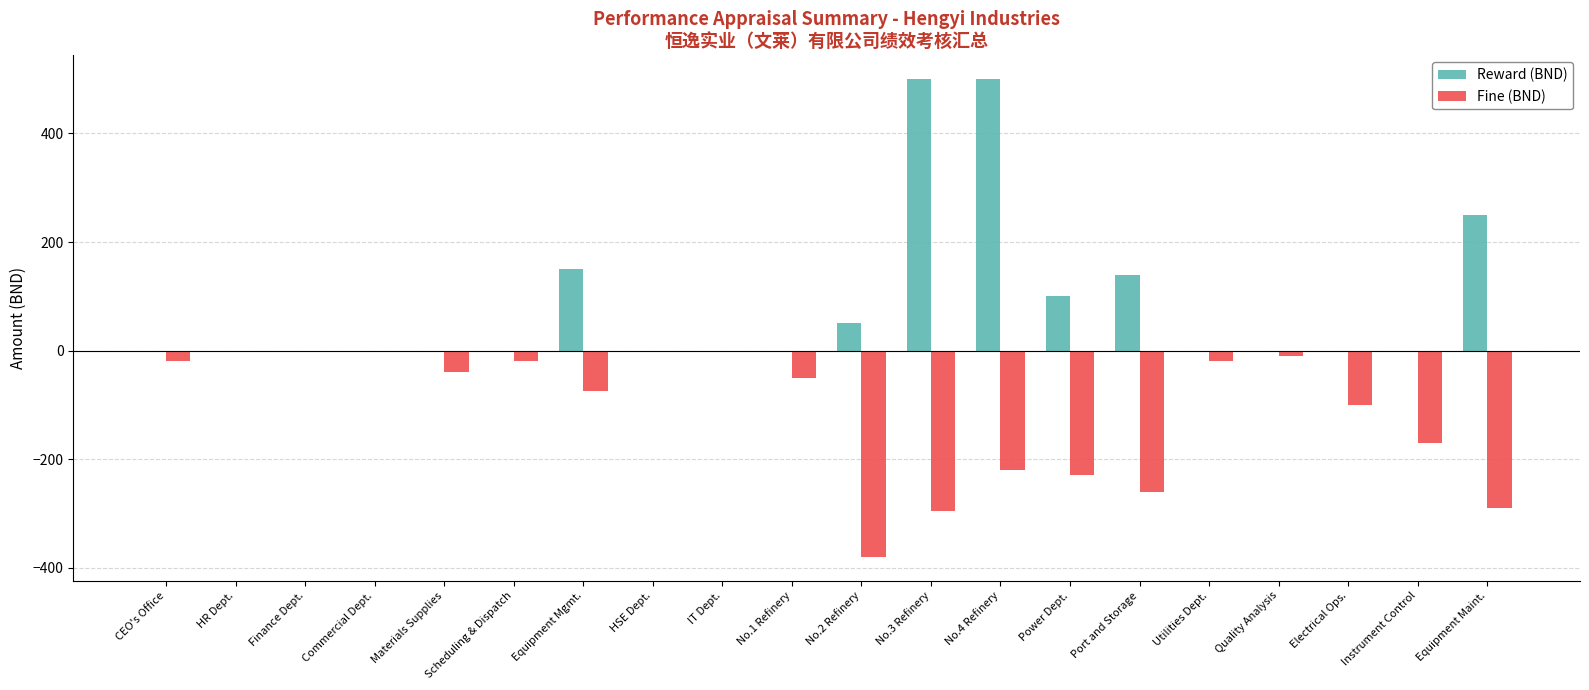

Is it true that Fine (BND) equals -295 at No.3 Refinery?

True